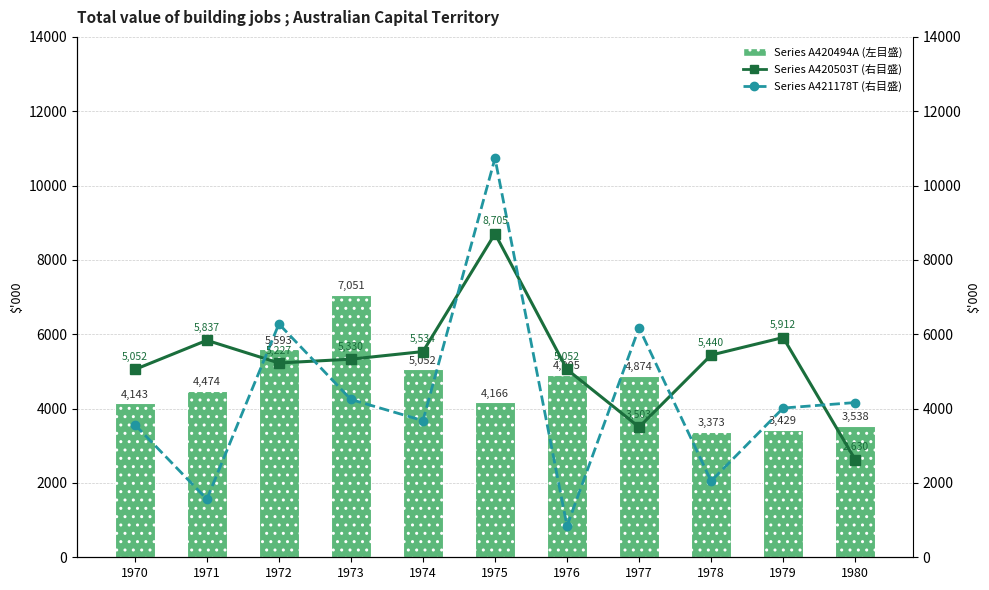

Is it true that A420503T equals 8232 at 1978?

False